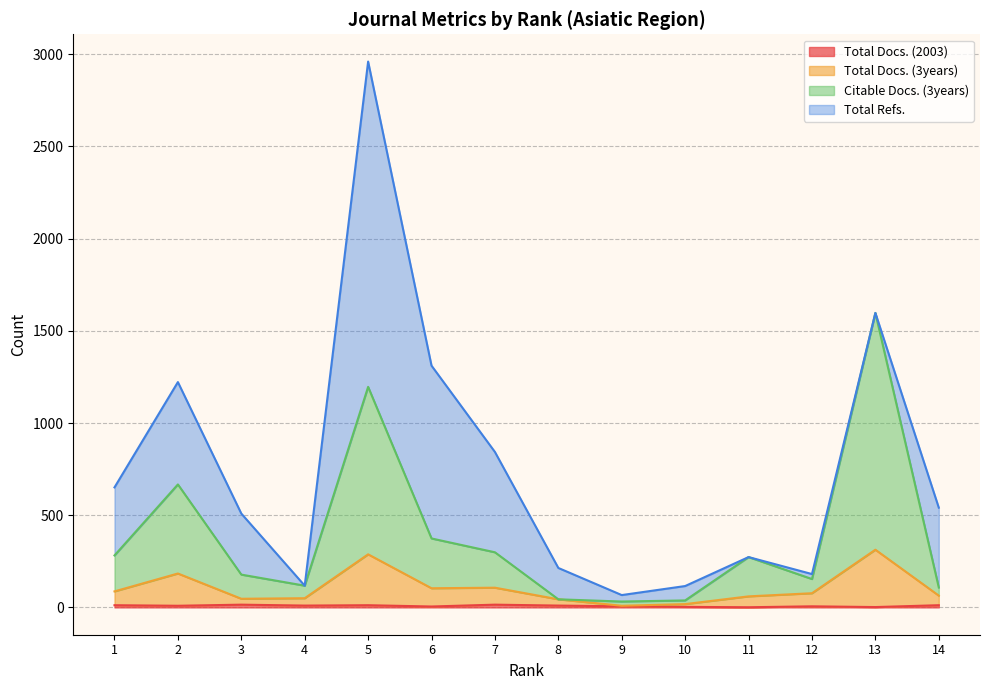

At which category does Total Docs. (3years) reach its first local valley?

3